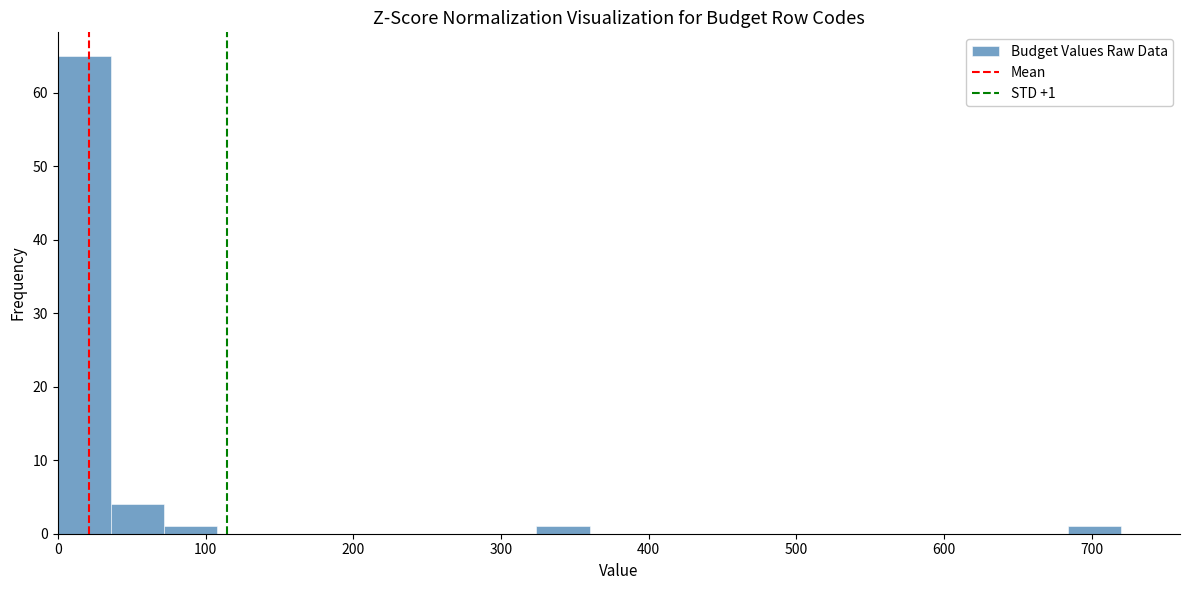

Around what value on the x-axis is the tallest bar? Give the approximate position of its centre, as read against the axis.

20